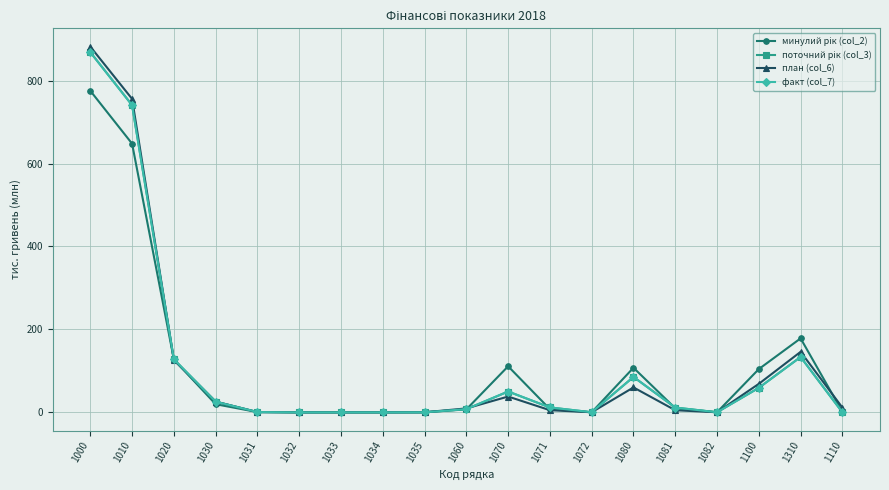

How many lines are shown in the chart?

4